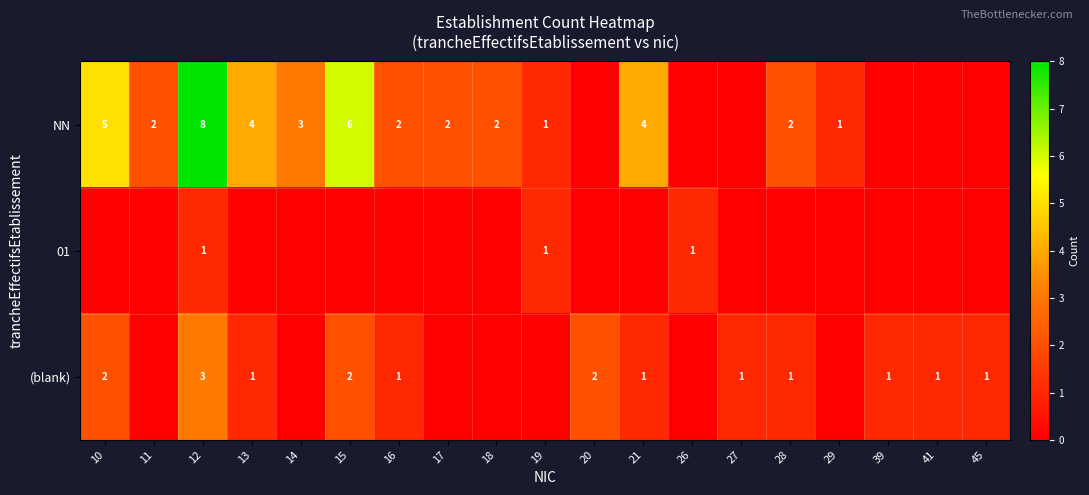

True or false: NN has a value of 6 at 21.

False